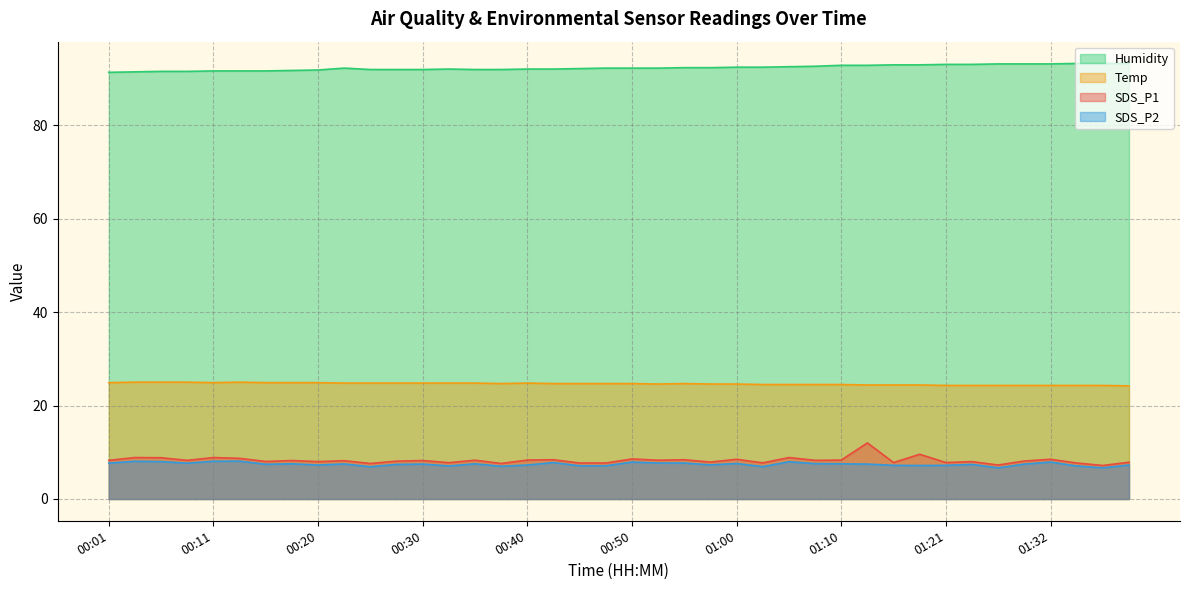

What is the sum of the Humidity values at 00:08 and 00:33?

183.5